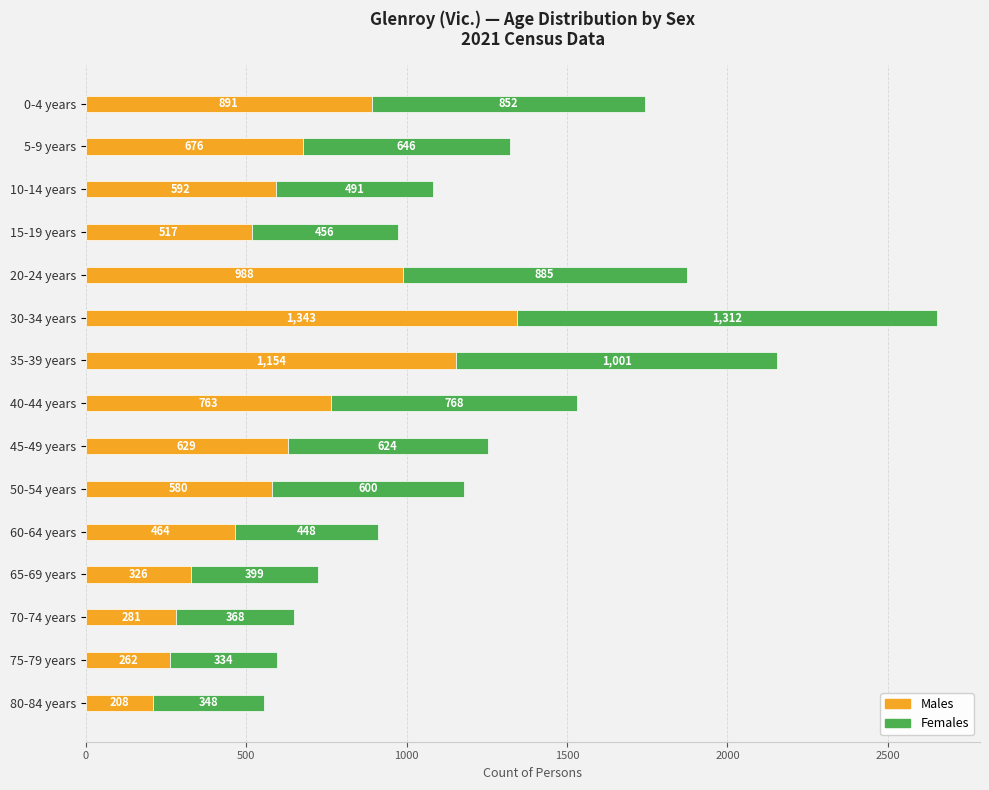

At which category is the sum across all series the highest?

30-34 years